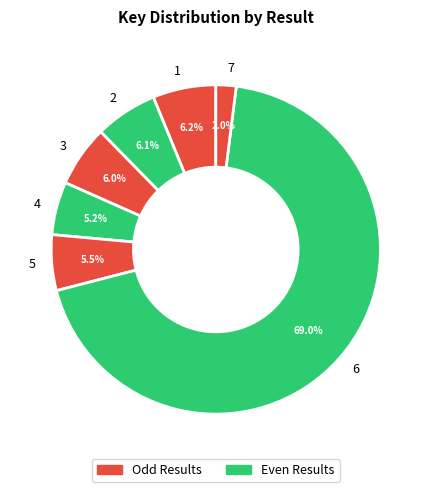

How many segments does this pie chart have?

7